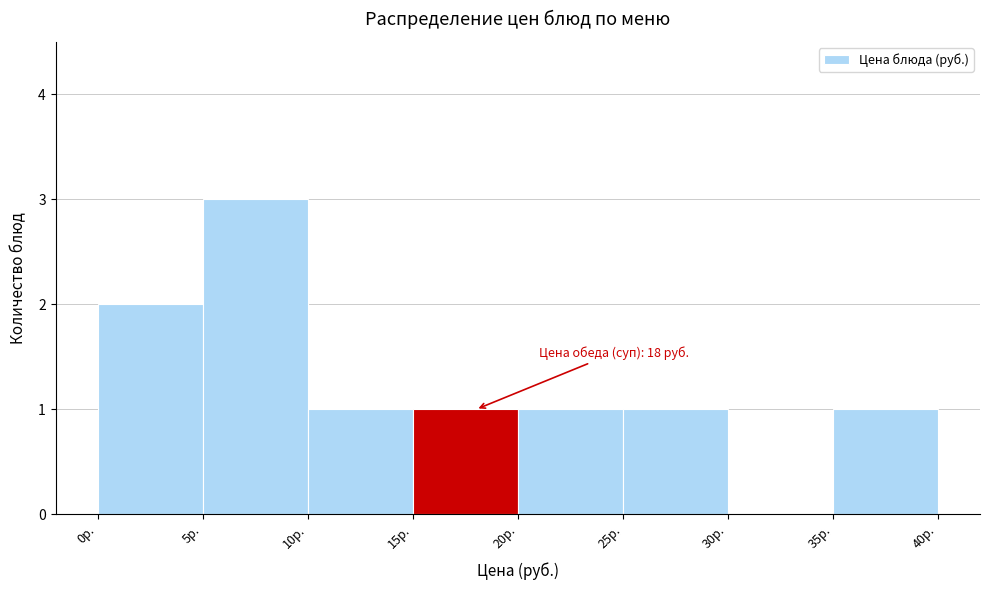

Which range on the x-axis has the tallest bar?

5 to 10